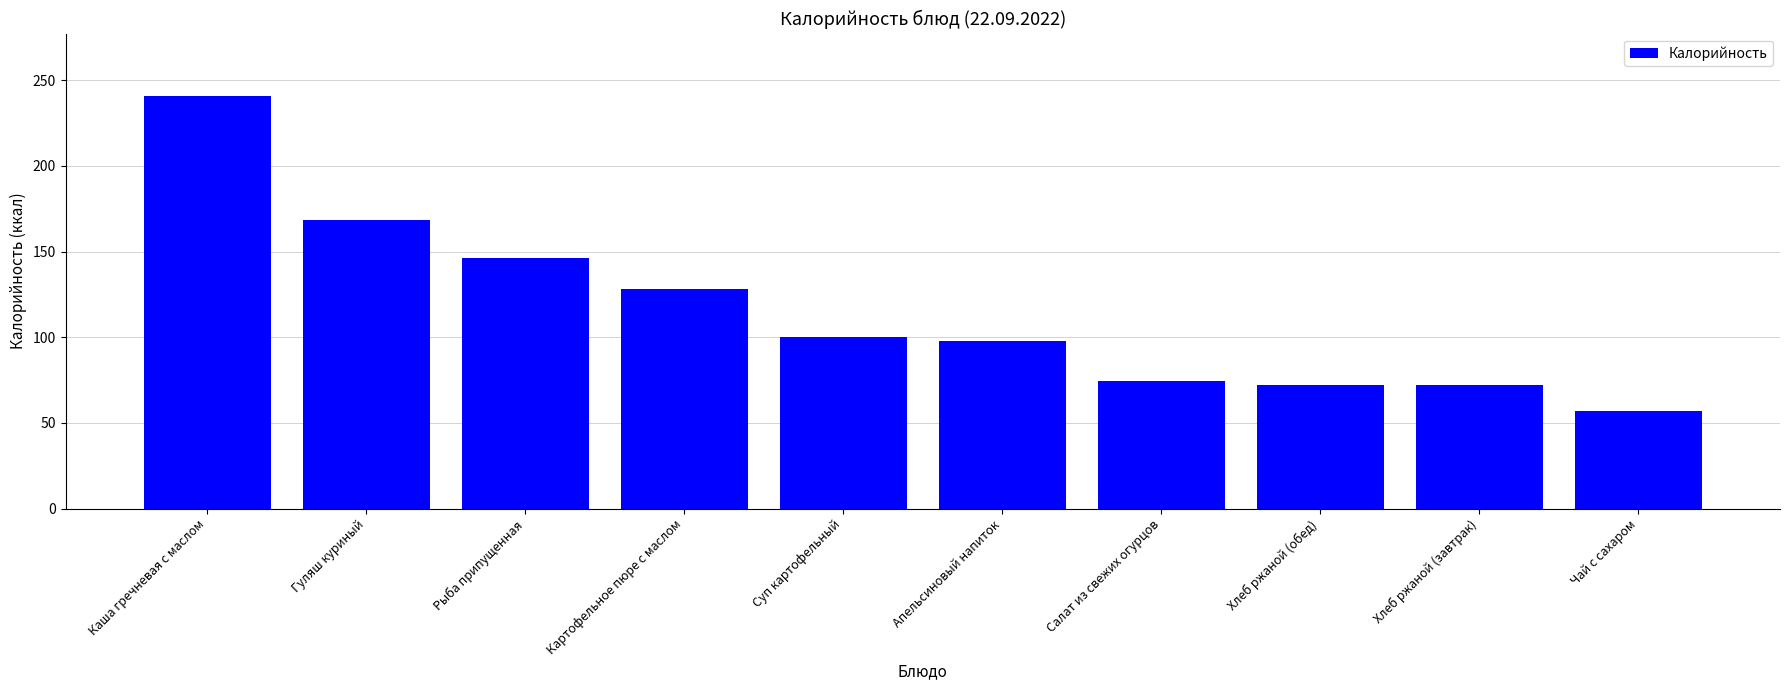

What is the difference between the second highest and second lowest values?

95.7